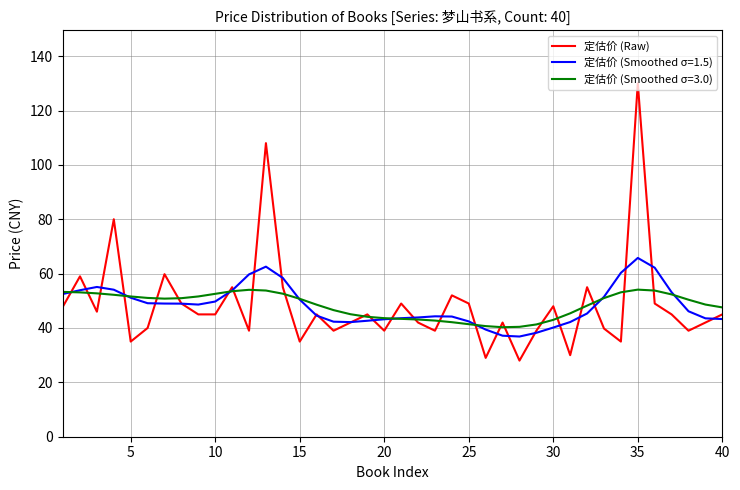

What is the minimum value shown in the chart?

28.0